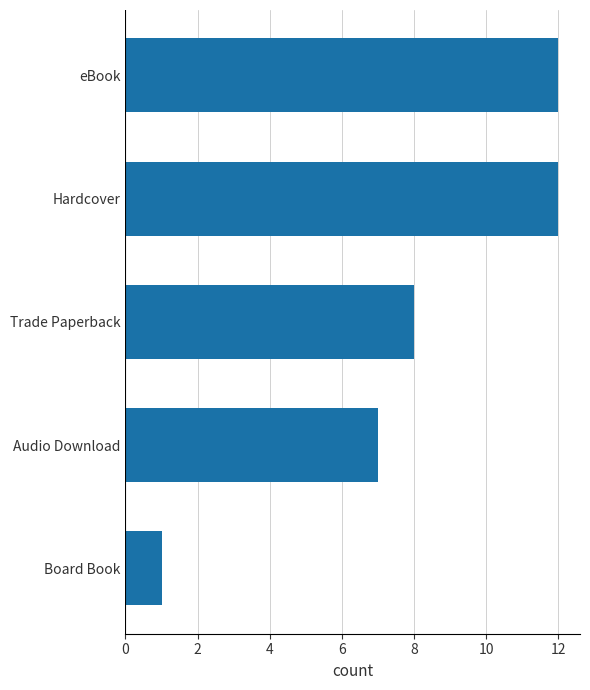

What is the difference between the second highest and minimum values?

11